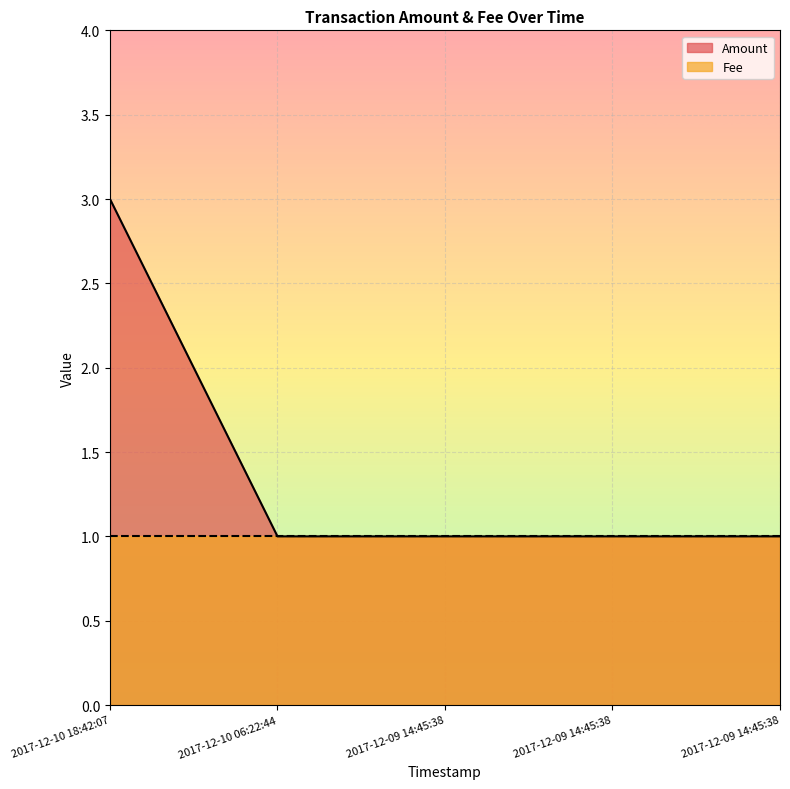

How many data points are above 1?

1